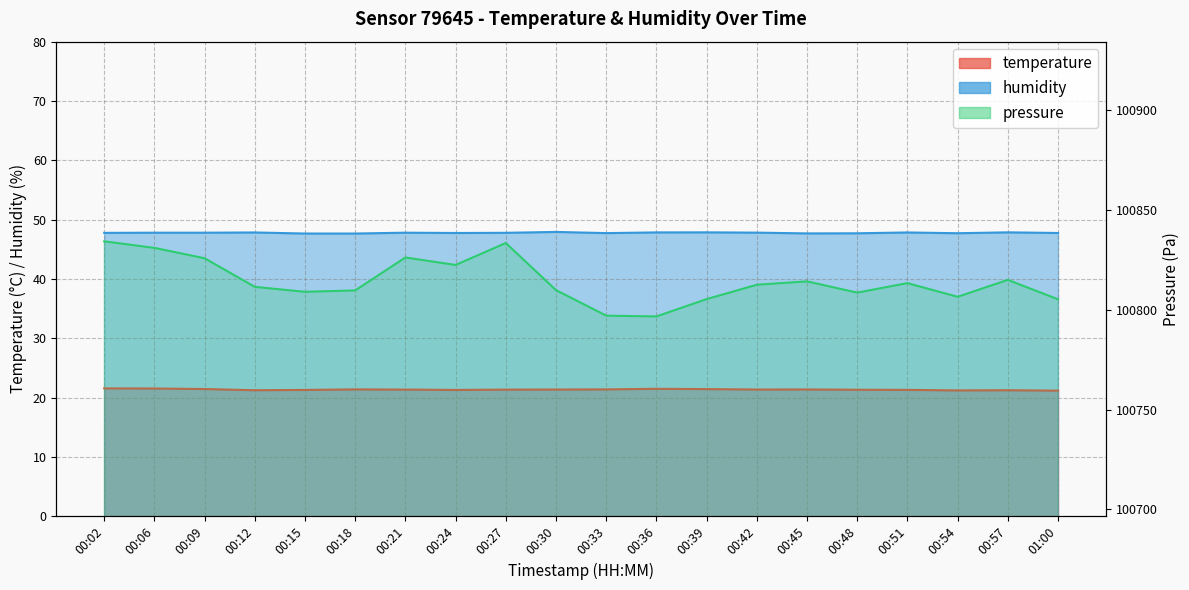

Which series has the largest total across all categories?

humidity